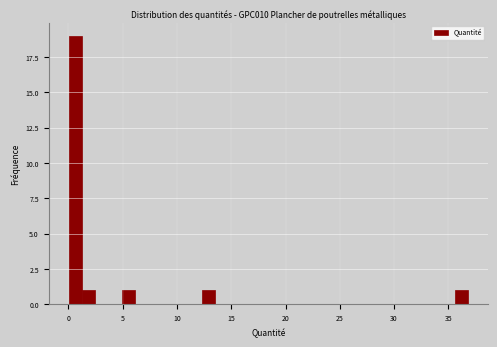

Read against the x-axis, roughly where is the centre of the tallest bar?

0.5